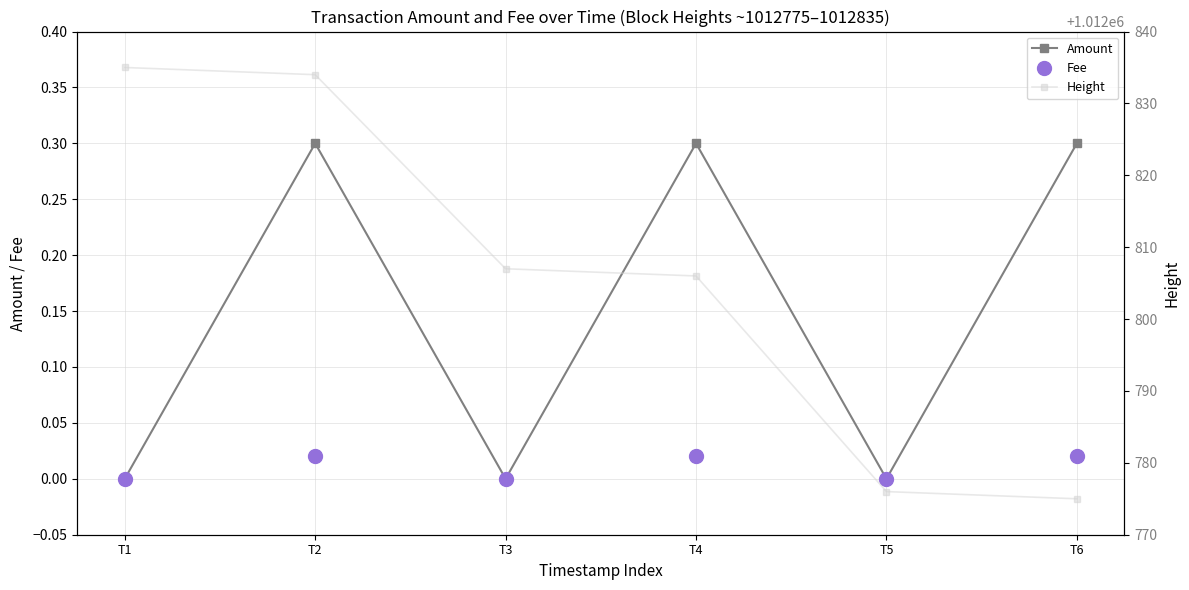

Count the number of categories in the chart.

6